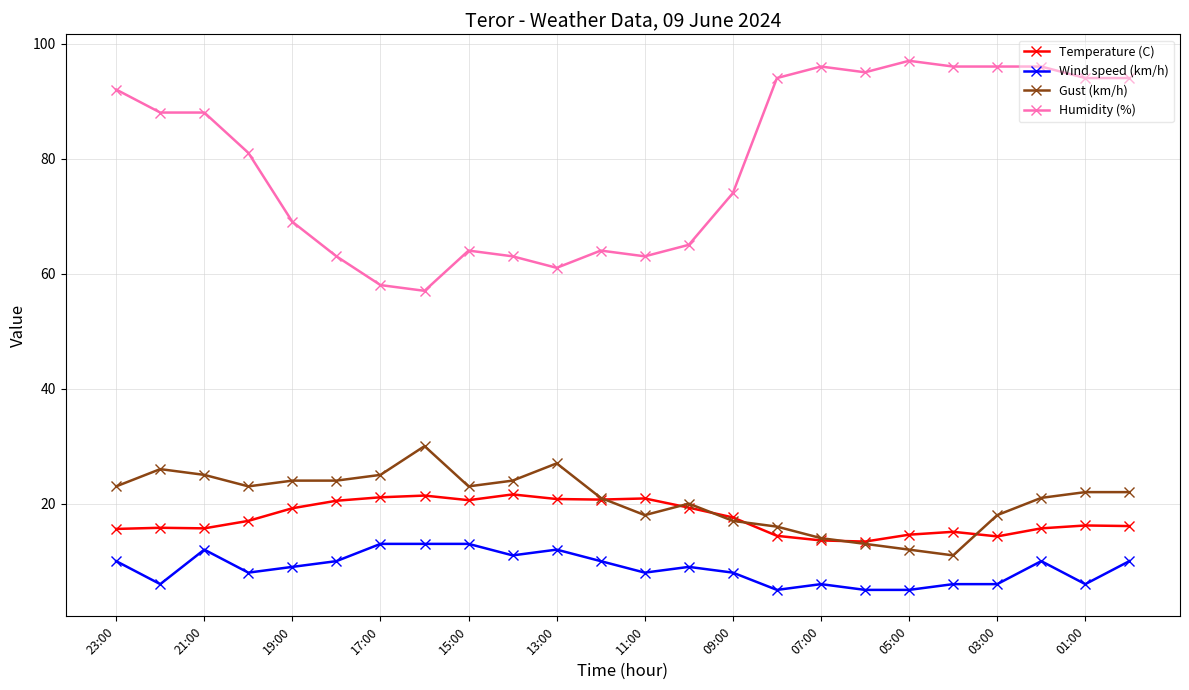

List the series in order of their peak value, highest first.

Humidity (%), Gust (km/h), Temperature (C), Wind speed (km/h)